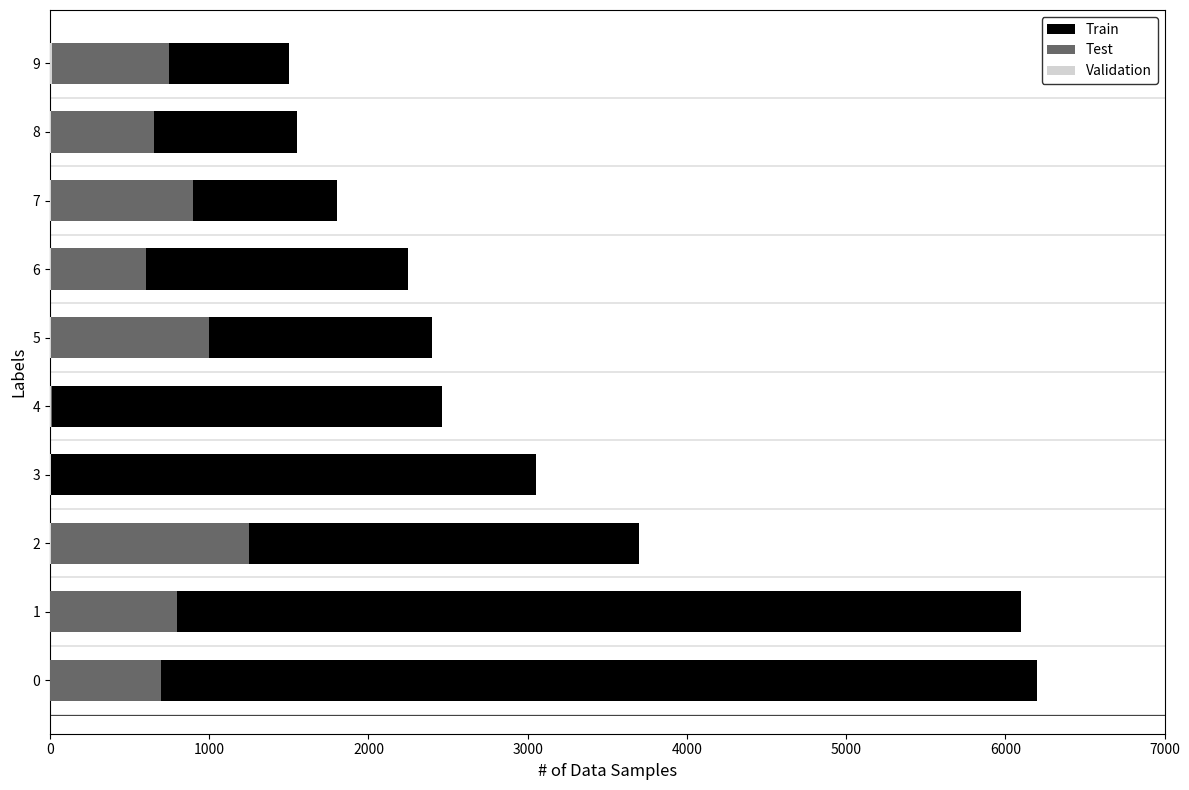

What is the sum of all Test values?

6660